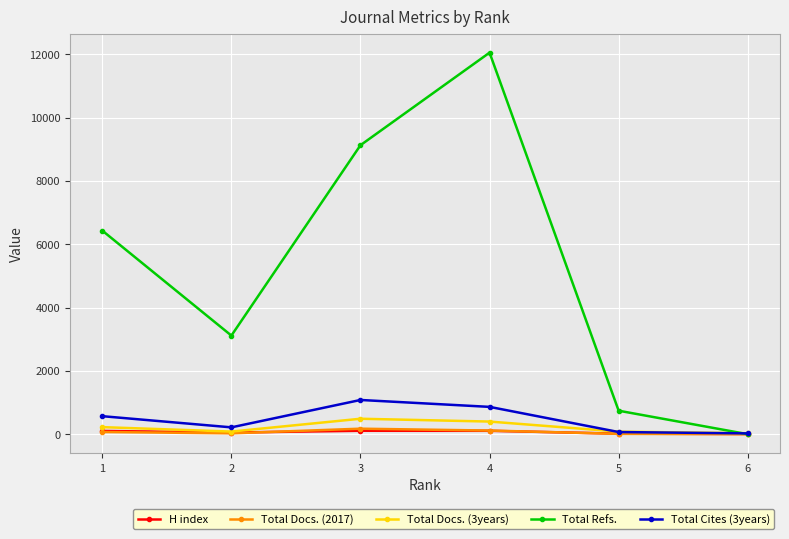

What is the difference between the highest and lowest values at 2?

3088